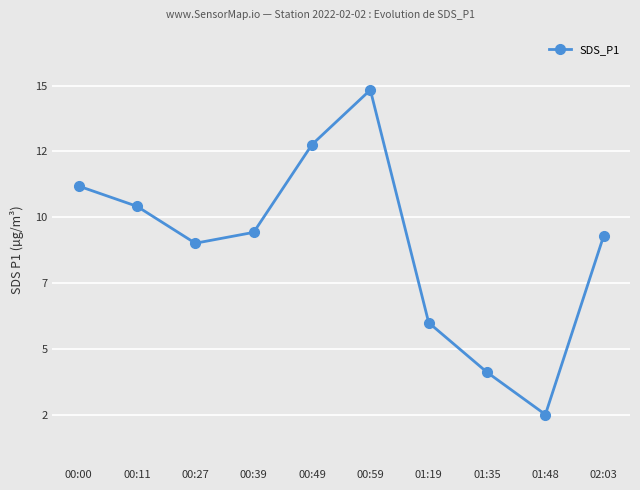

What is the maximum value shown in the chart?

14.8